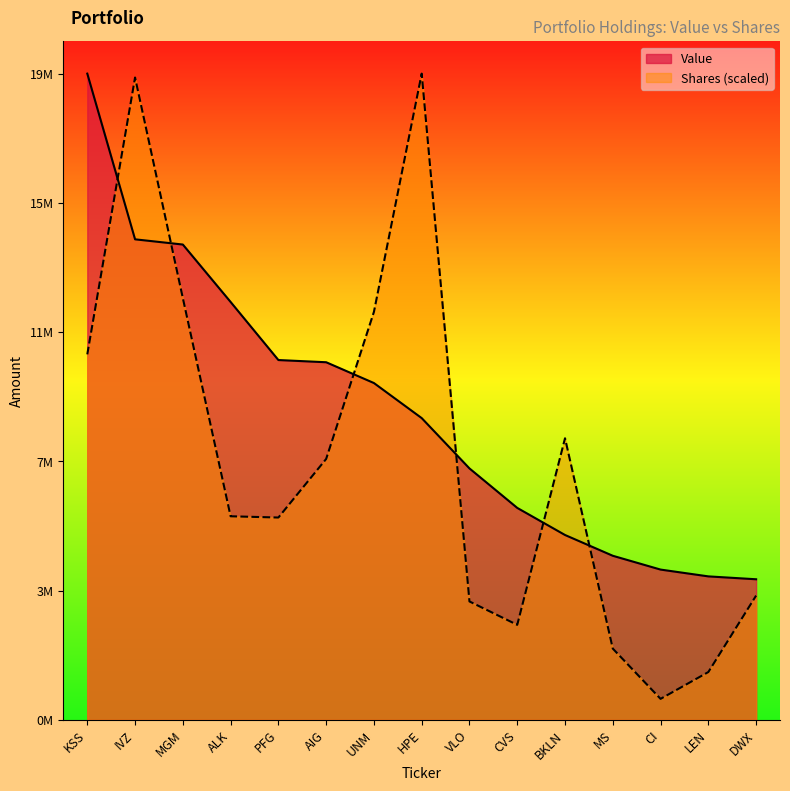

Which category has the highest value in the Value series?

KSS